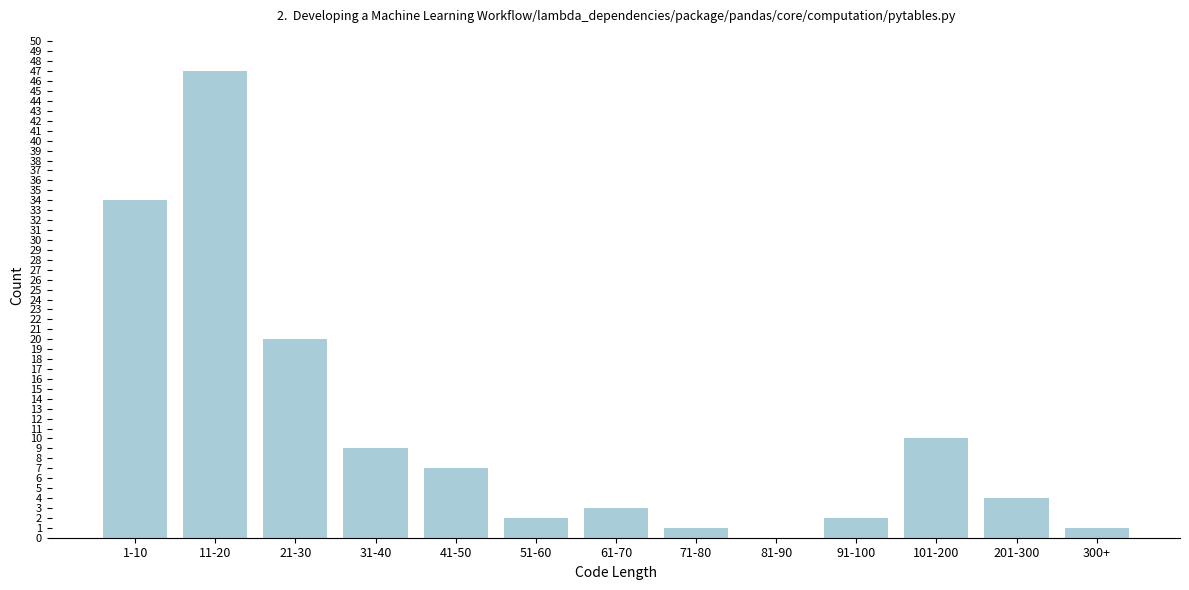

Reading right to left, what are all the values shown in this chart?

300+=1	201-300=4	101-200=10	91-100=2	81-90=0	71-80=1	61-70=3	51-60=2	41-50=7	31-40=9	21-30=20	11-20=47	1-10=34